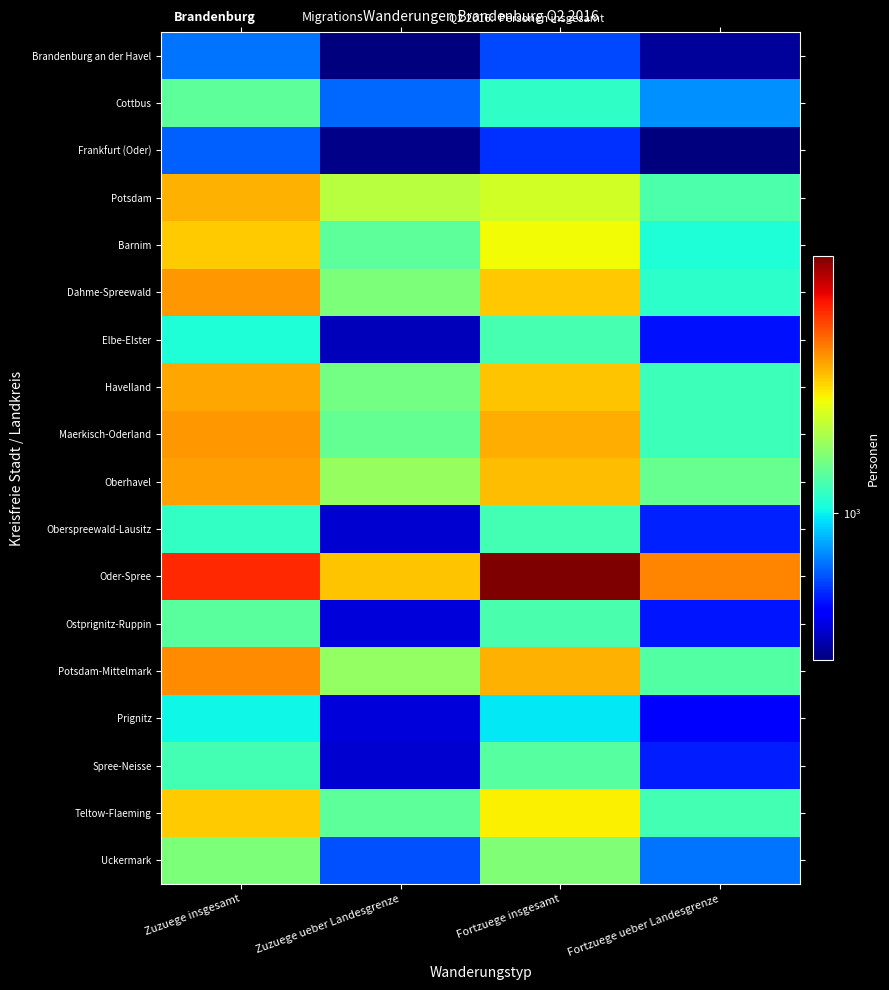

What is the maximum value shown in the chart?

5757